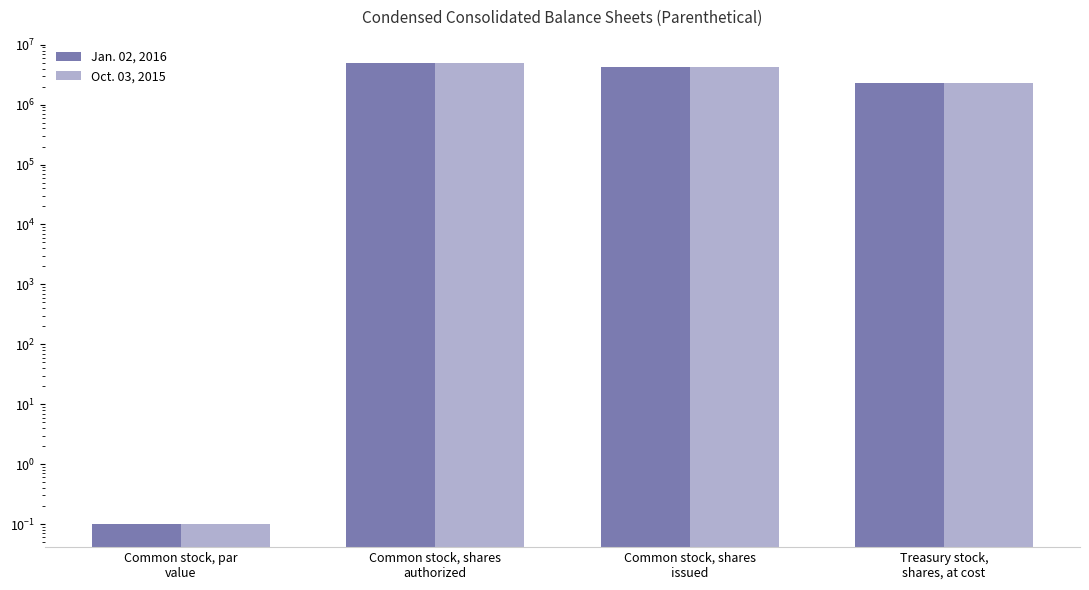

The Jan. 02, 2016 series shows 4197642.0 at Common stock, shares
issued. True or false?

True